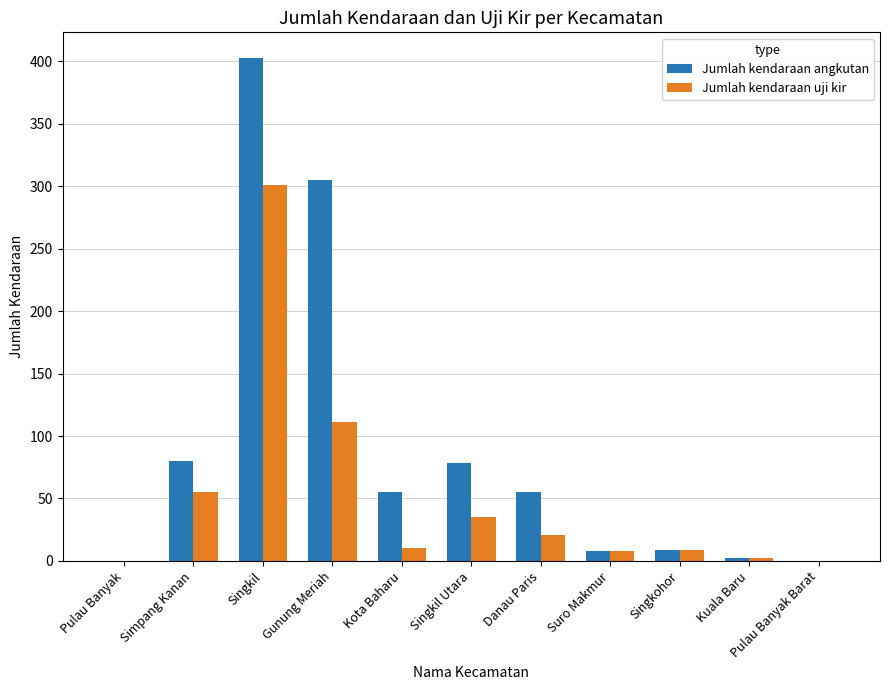

What is the average value of the Jumlah kendaraan uji kir series?

50